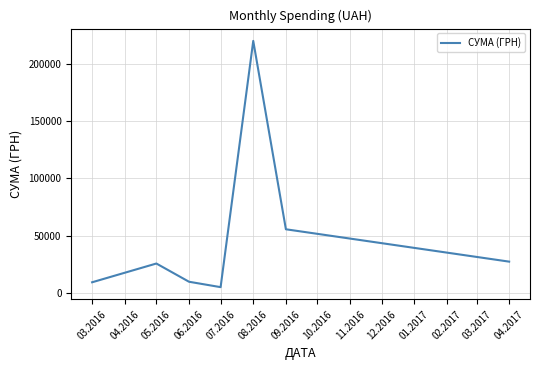

How many interior local valleys (lower than both neighbors) does the data have?

1